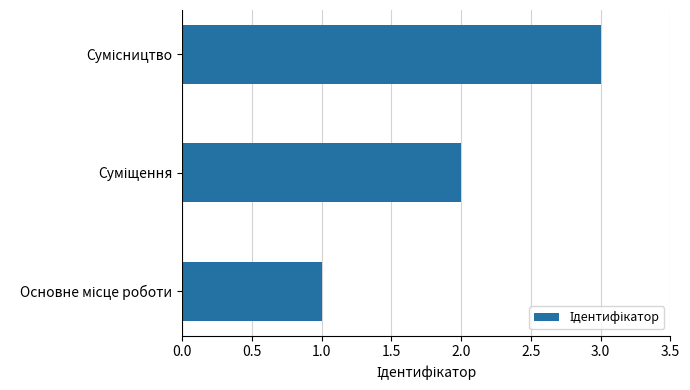

What is the smallest value displayed?

1